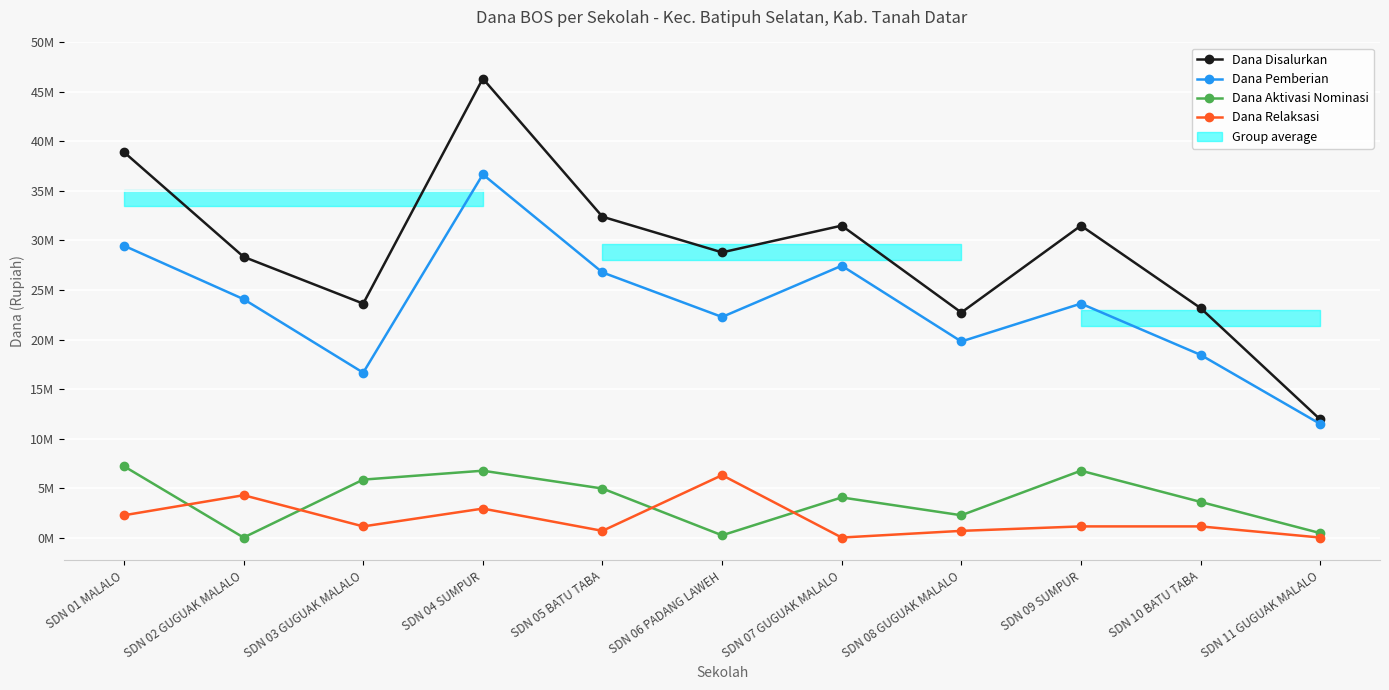

Reading right to left, extract all data points from this chart.

Dana Disalurkan: SDN 11 GUGUAK MALALO=11925000	SDN 10 BATU TABA=23175000	SDN 09 SUMPUR=31500000	SDN 08 GUGUAK MALALO=22725000	SDN 07 GUGUAK MALALO=31500000	SDN 06 PADANG LAWEH=28800000	SDN 05 BATU TABA=32400000	SDN 04 SUMPUR=46350000	SDN 03 GUGUAK MALALO=23625000	SDN 02 GUGUAK MALALO=28350000	SDN 01 MALALO=38925000
Dana Pemberian: SDN 11 GUGUAK MALALO=11475000	SDN 10 BATU TABA=18450000	SDN 09 SUMPUR=23625000	SDN 08 GUGUAK MALALO=19800000	SDN 07 GUGUAK MALALO=27450000	SDN 06 PADANG LAWEH=22275000	SDN 05 BATU TABA=26775000	SDN 04 SUMPUR=36675000	SDN 03 GUGUAK MALALO=16650000	SDN 02 GUGUAK MALALO=24075000	SDN 01 MALALO=29475000
Dana Aktivasi Nominasi: SDN 11 GUGUAK MALALO=450000	SDN 10 BATU TABA=3600000	SDN 09 SUMPUR=6750000	SDN 08 GUGUAK MALALO=2250000	SDN 07 GUGUAK MALALO=4050000	SDN 06 PADANG LAWEH=225000	SDN 05 BATU TABA=4950000	SDN 04 SUMPUR=6750000	SDN 03 GUGUAK MALALO=5850000	SDN 02 GUGUAK MALALO=0	SDN 01 MALALO=7200000
Dana Relaksasi: SDN 11 GUGUAK MALALO=0	SDN 10 BATU TABA=1125000	SDN 09 SUMPUR=1125000	SDN 08 GUGUAK MALALO=675000	SDN 07 GUGUAK MALALO=0	SDN 06 PADANG LAWEH=6300000	SDN 05 BATU TABA=675000	SDN 04 SUMPUR=2925000	SDN 03 GUGUAK MALALO=1125000	SDN 02 GUGUAK MALALO=4275000	SDN 01 MALALO=2250000